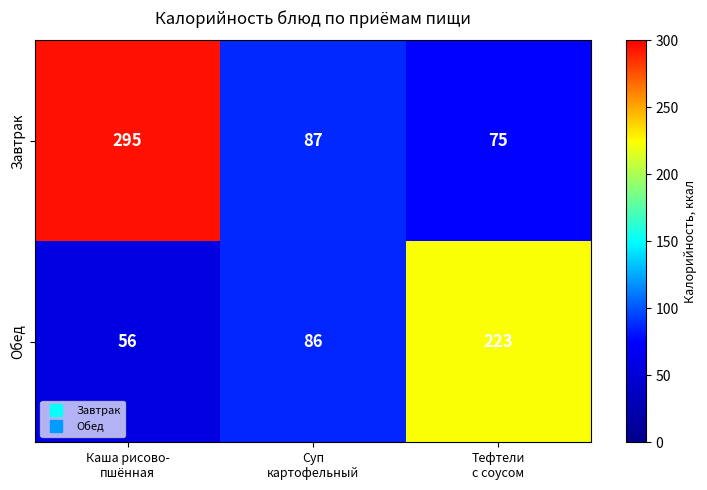

Rank the series by their average value, from highest to lowest.

Завтрак, Обед